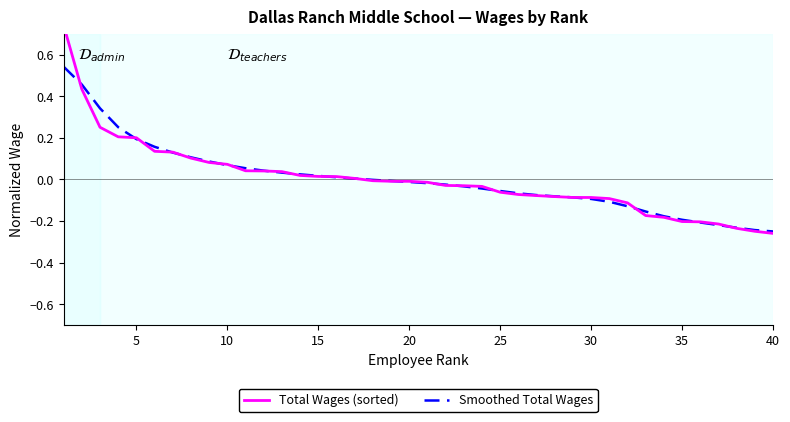

How many intersections are there between Total Wages (sorted) and Smoothed Total Wages?

19